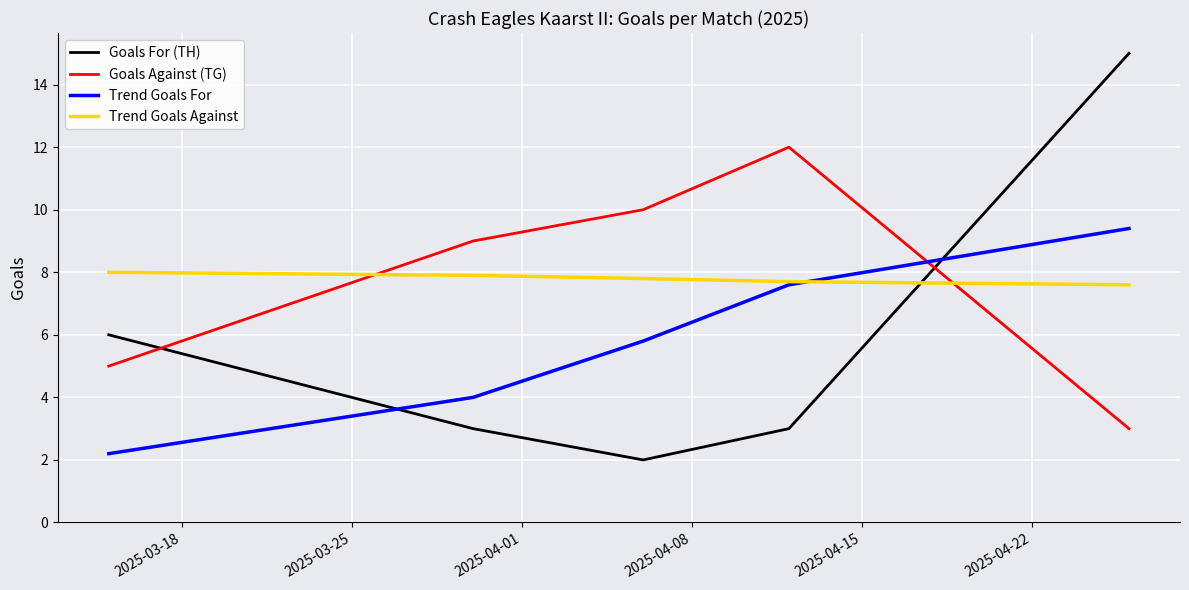

After their last crossing, which series has the higher values: Goals Against (TG) or Trend Goals Against?

Trend Goals Against